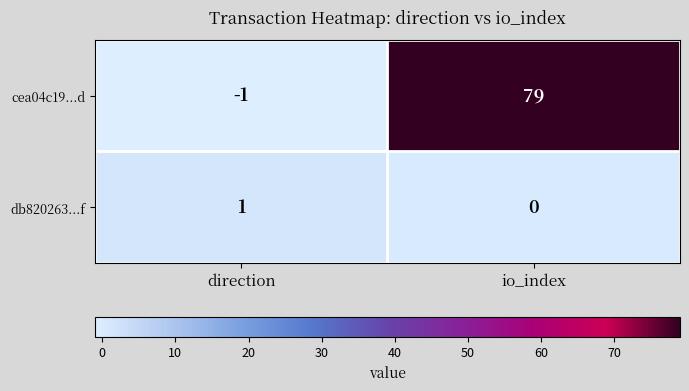

At how many categories does at least one series exceed 66?

1